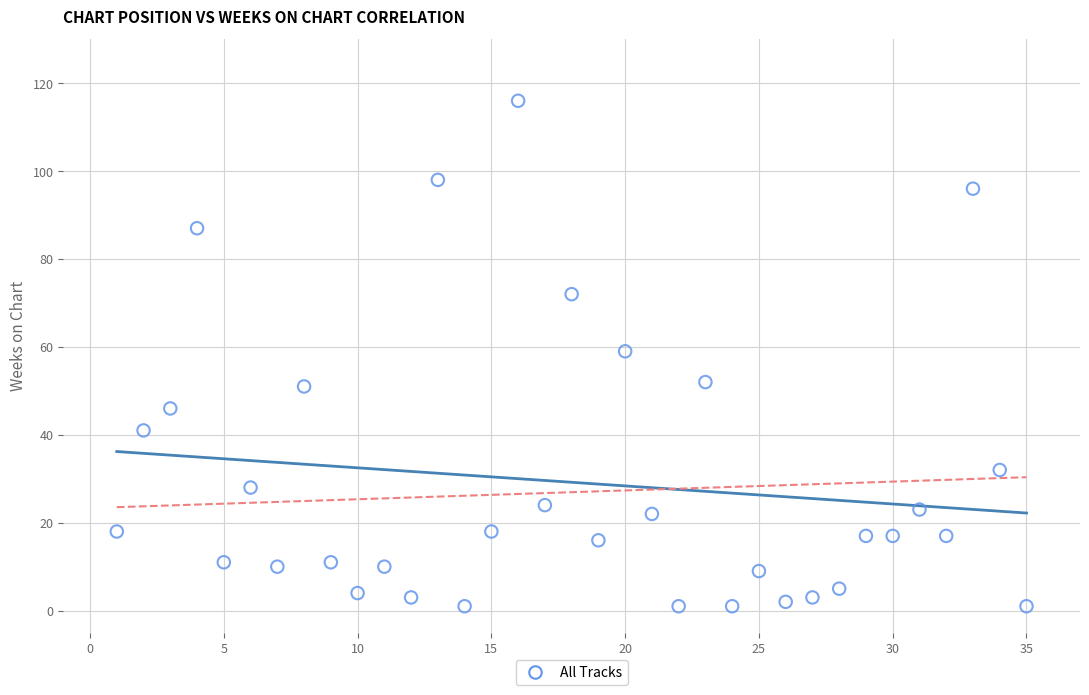

What is the range of X values (max minus min)?

34